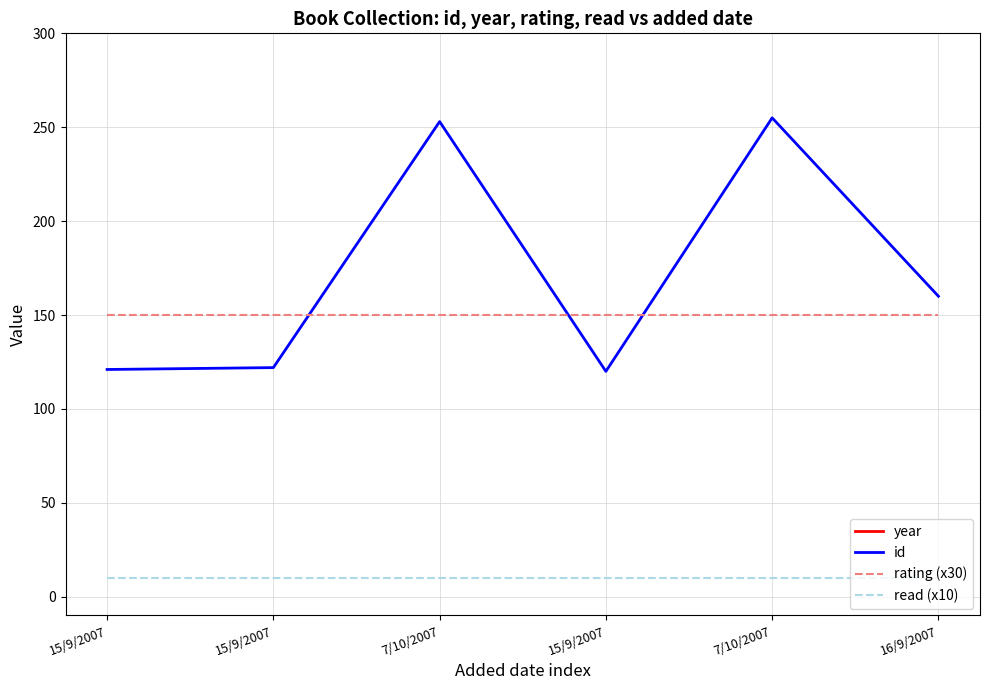

The year series shows 469 at 16/9/2007. True or false?

False